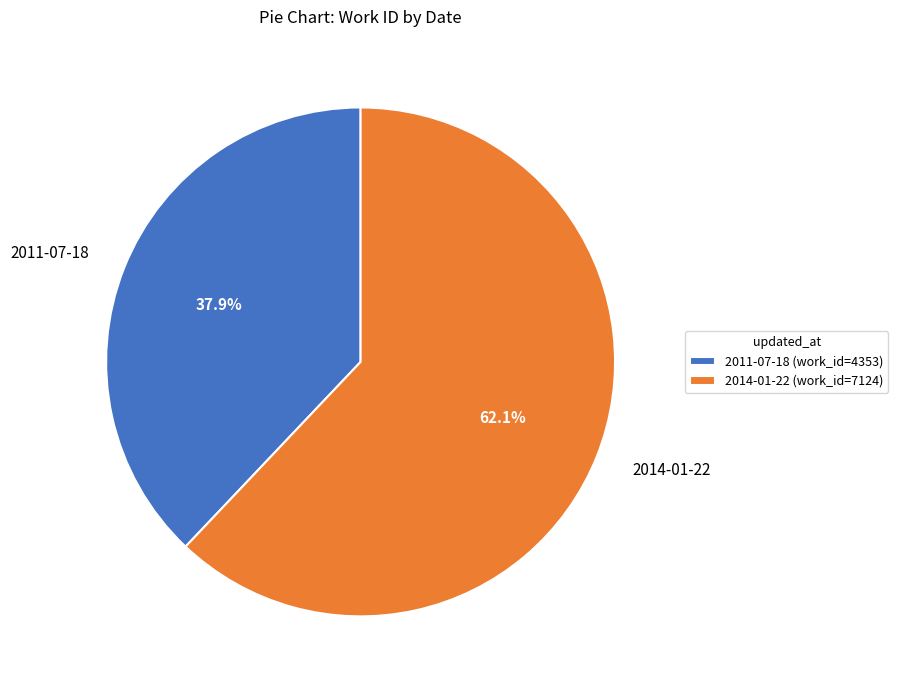

Which category accounts for the majority?

2014-01-22